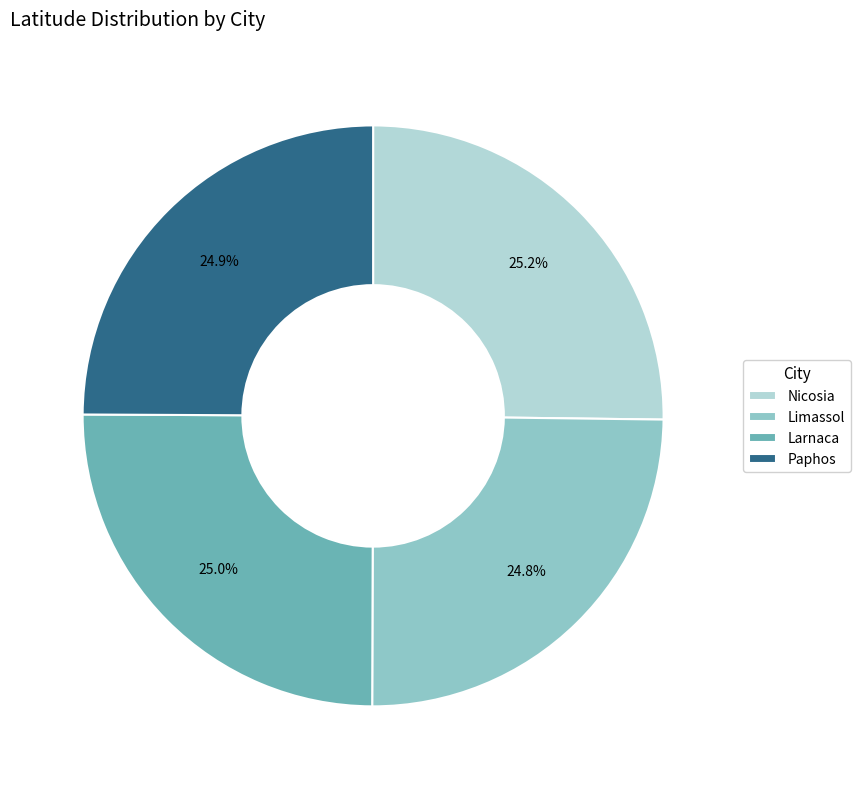

Approximately how many times larger is the value at Larnaca compared to Paphos?

1.0